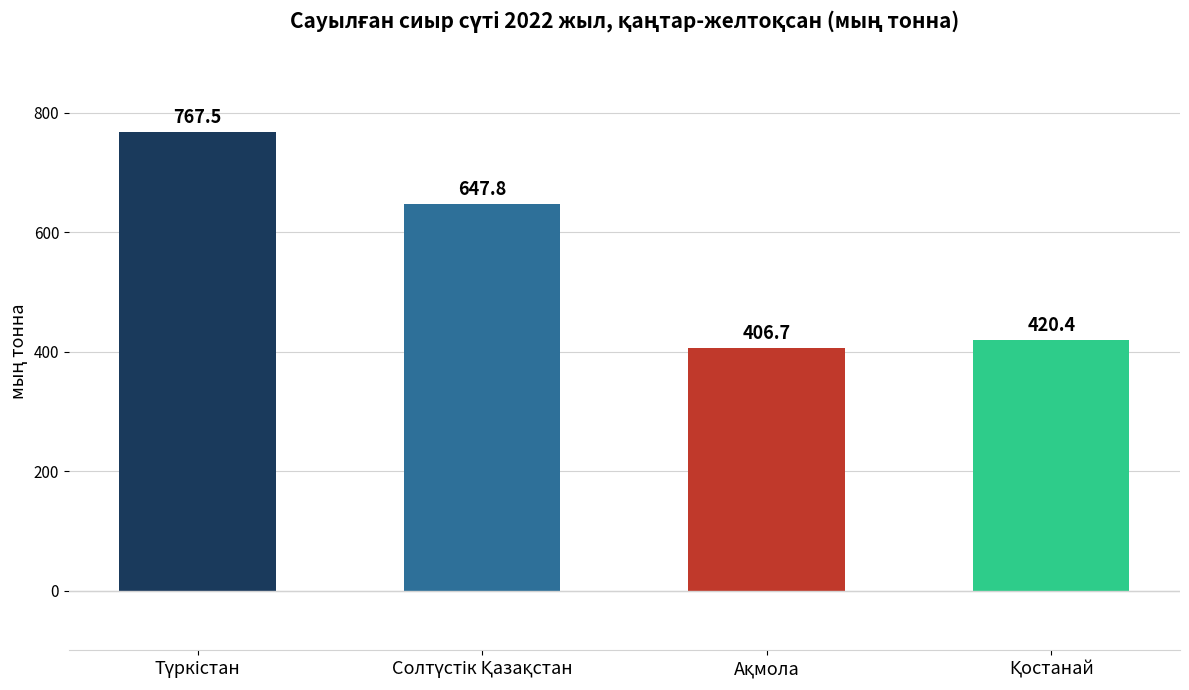

What is the greatest value displayed?

767.5